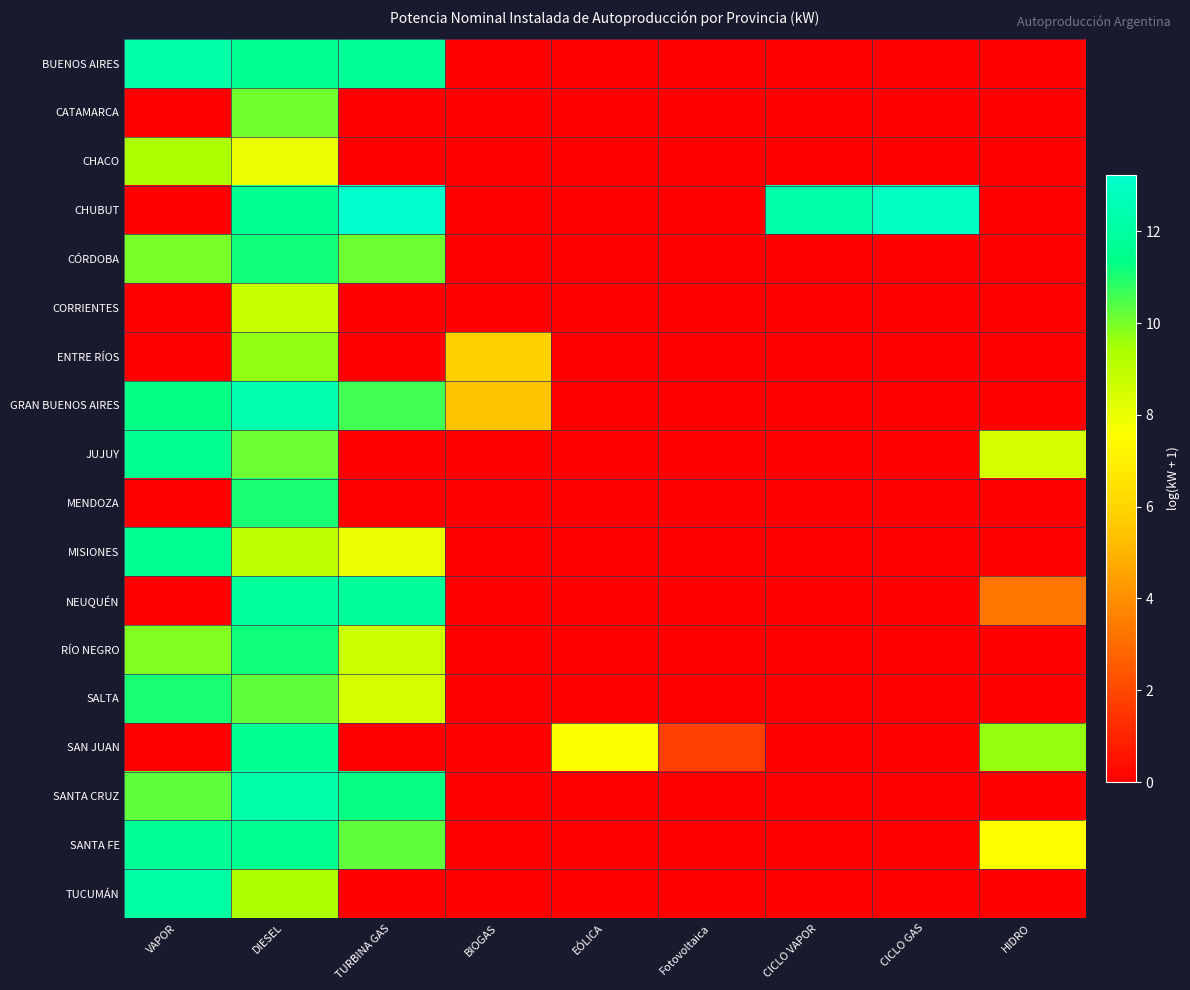

Which series has the largest total across all categories?

CHUBUT